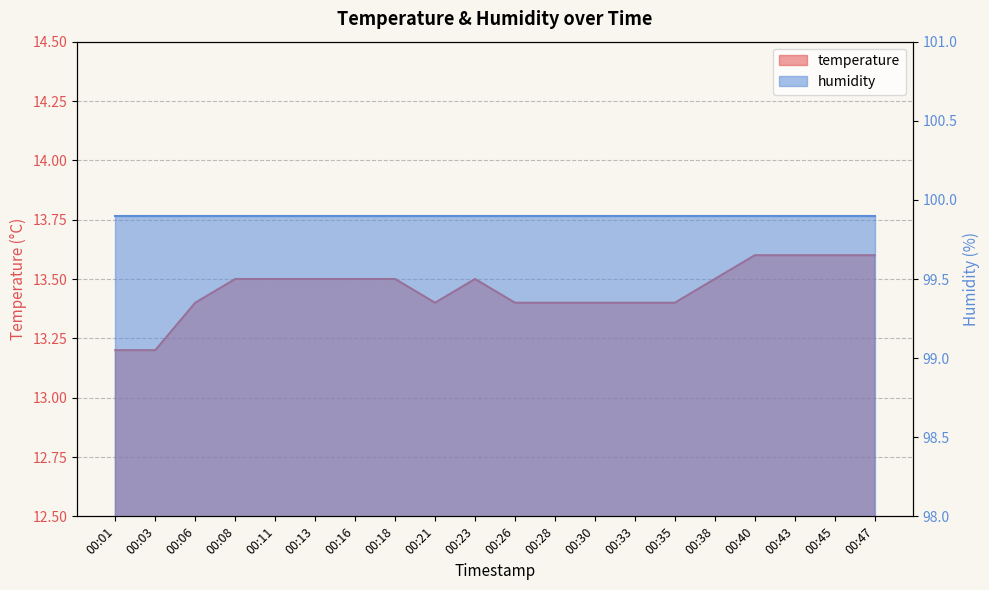

How many data points does each series have?

20